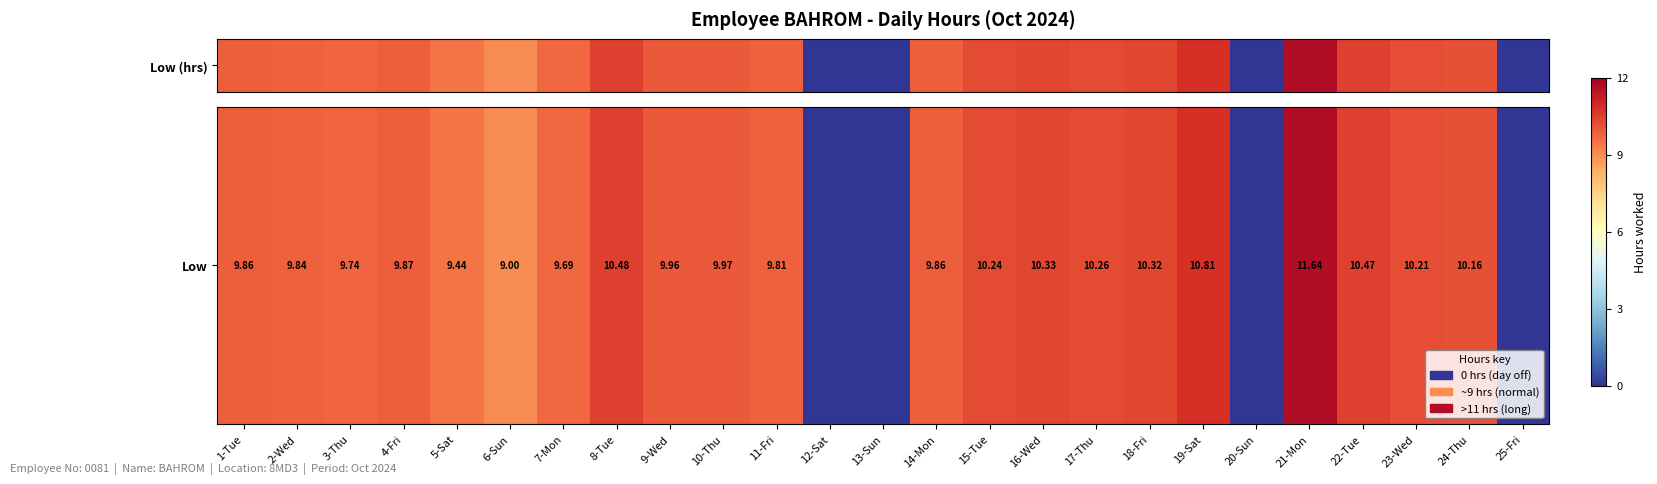

Reading right to left, what are all the values shown in this chart?

0.0	10.2	10.2	10.5	11.6	0.0	10.8	10.3	10.3	10.3	10.2	9.9	0.0	0.0	9.8	10.0	10.0	10.5	9.7	9.0	9.4	9.9	9.7	9.8	9.9